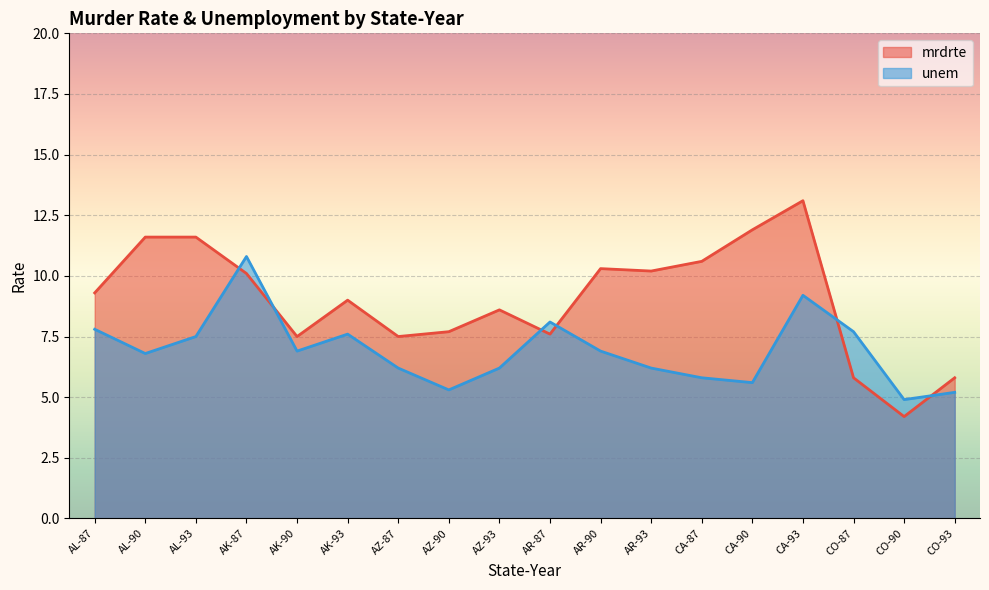

List the labels in order of unem_line value, smallest first.

CO-90, CO-93, AZ-90, CA-90, CA-87, AZ-87, AZ-93, AR-93, AL-90, AK-90, AR-90, AL-93, AK-93, CO-87, AL-87, AR-87, CA-93, AK-87